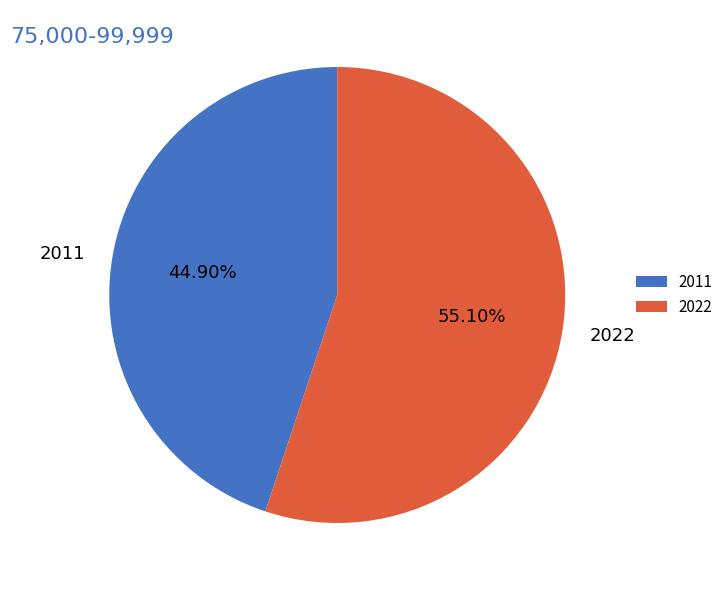

Is it true that 2011 is 45% of the pie?

True